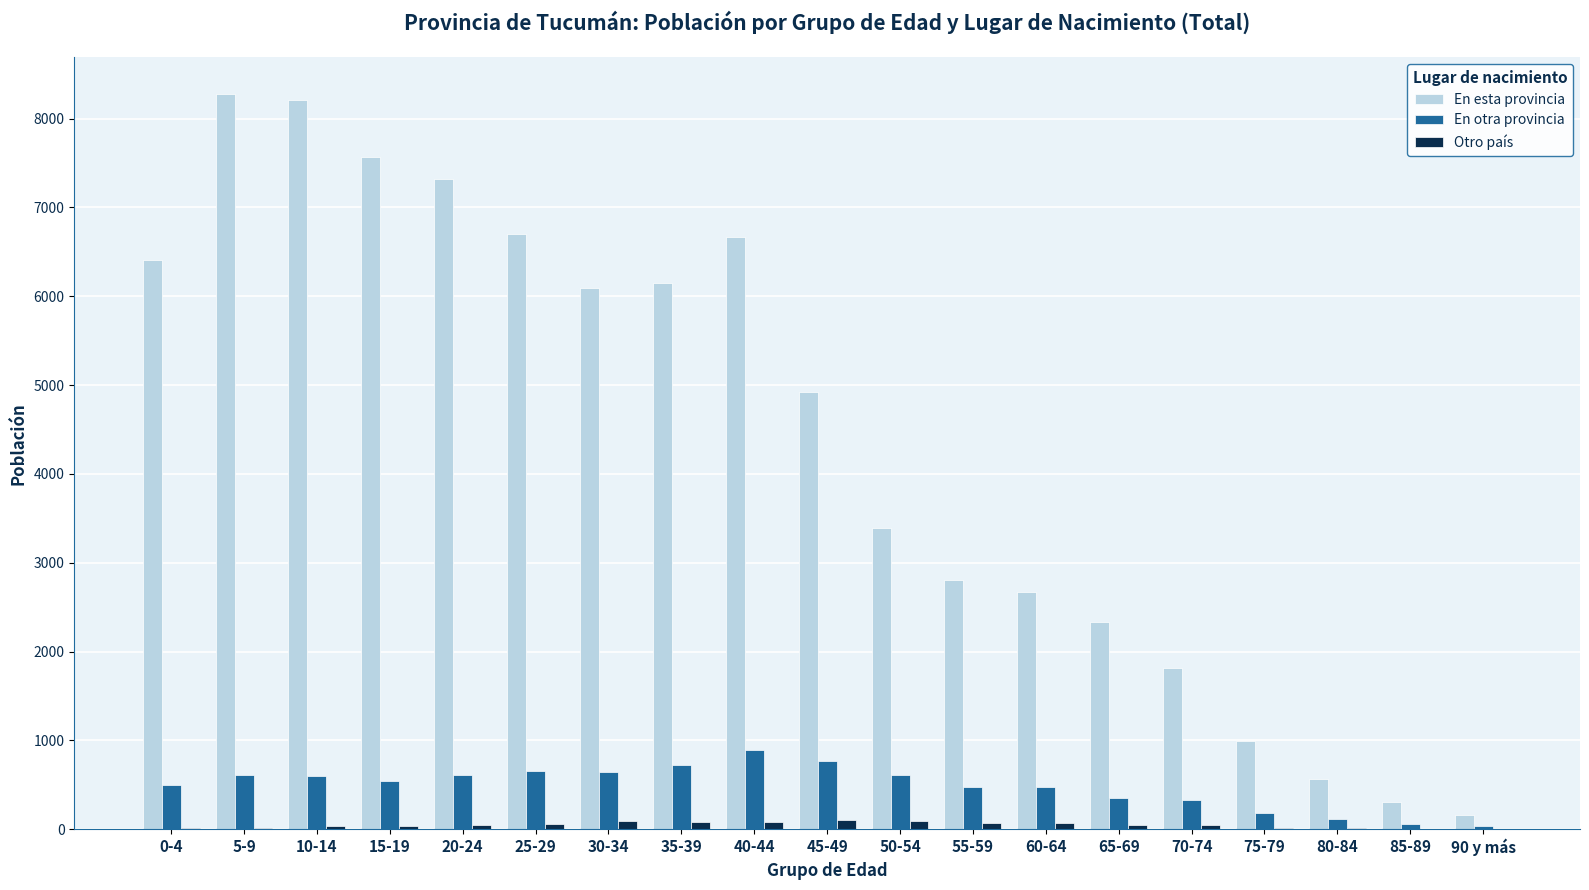

How many data points does each series have?

19